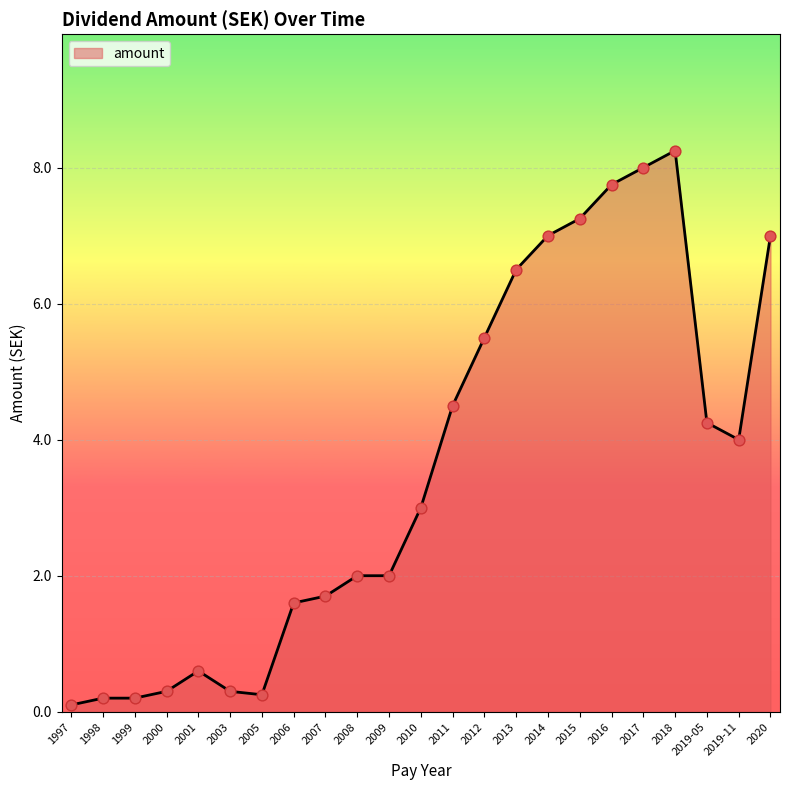

Between 2001 and 2014, which is larger?

2014